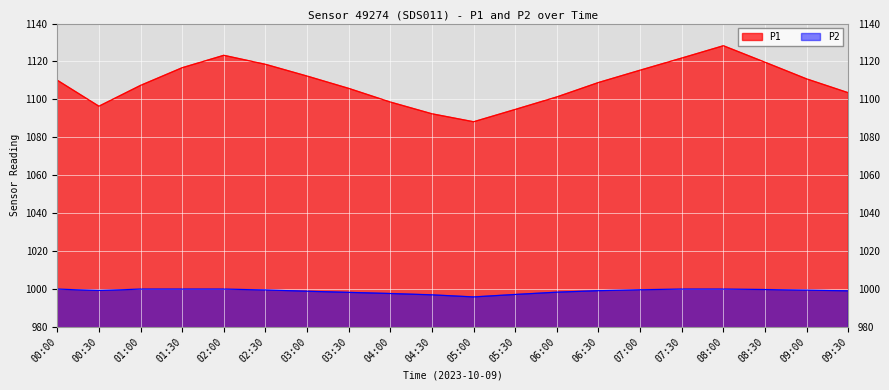

What is the difference between the maximum and minimum values in the P1 series?

40.1